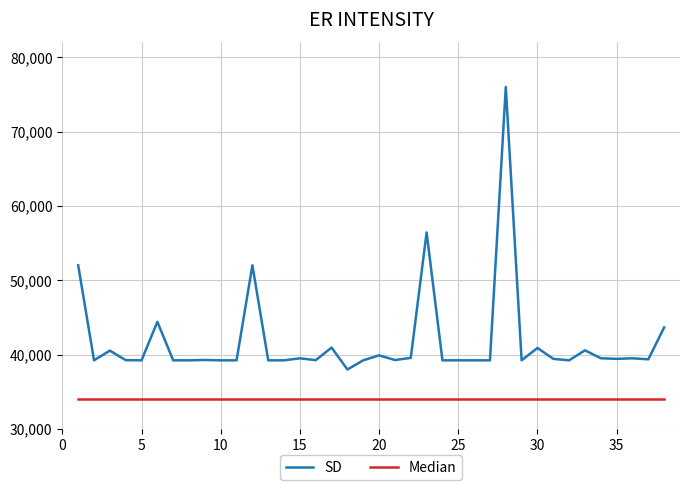

Which series has the largest total across all categories?

SD